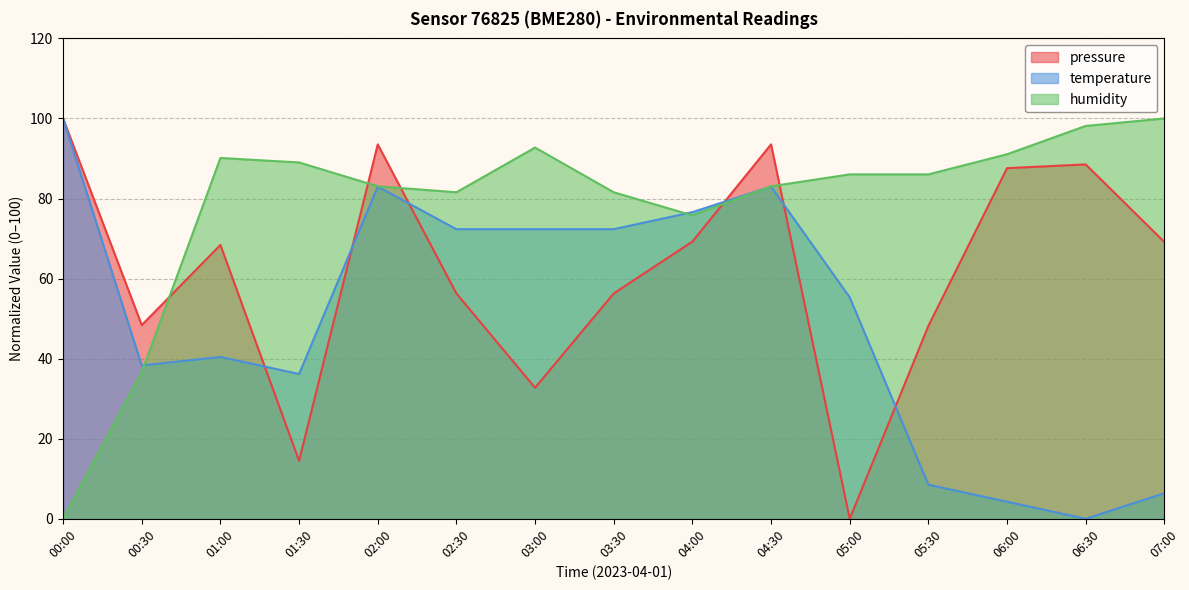

Does the chart have visible grid lines?

Yes